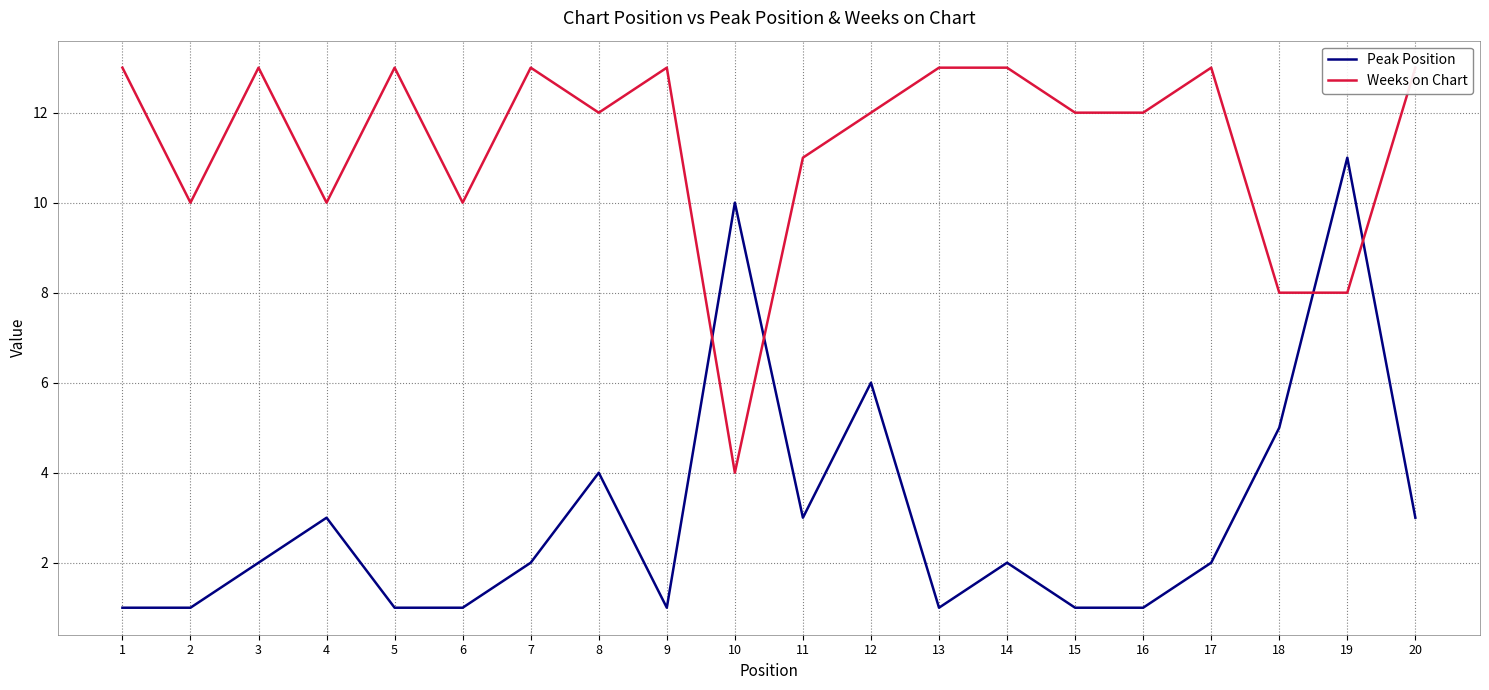

What is the average value of the Peak Position series?

3